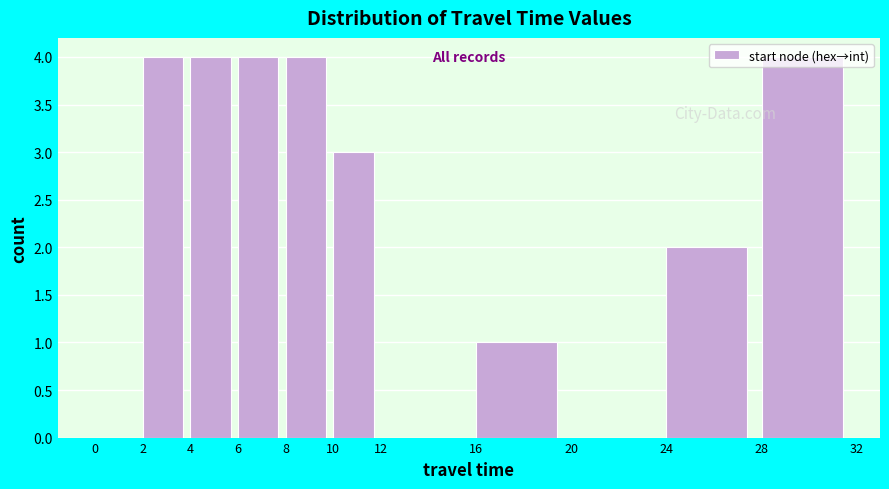

Reading left to right, list every bar in this chart as the range it spans on the x-axis followed by its height. The values are not printed on the chart, so give them approximately, as read against the axis.

0 to 2: 0
2 to 4: 4
4 to 6: 4
6 to 8: 4
8 to 10: 4
10 to 12: 3
12 to 16: 0
16 to 20: 1
20 to 24: 0
24 to 28: 2
28 to 32: 4